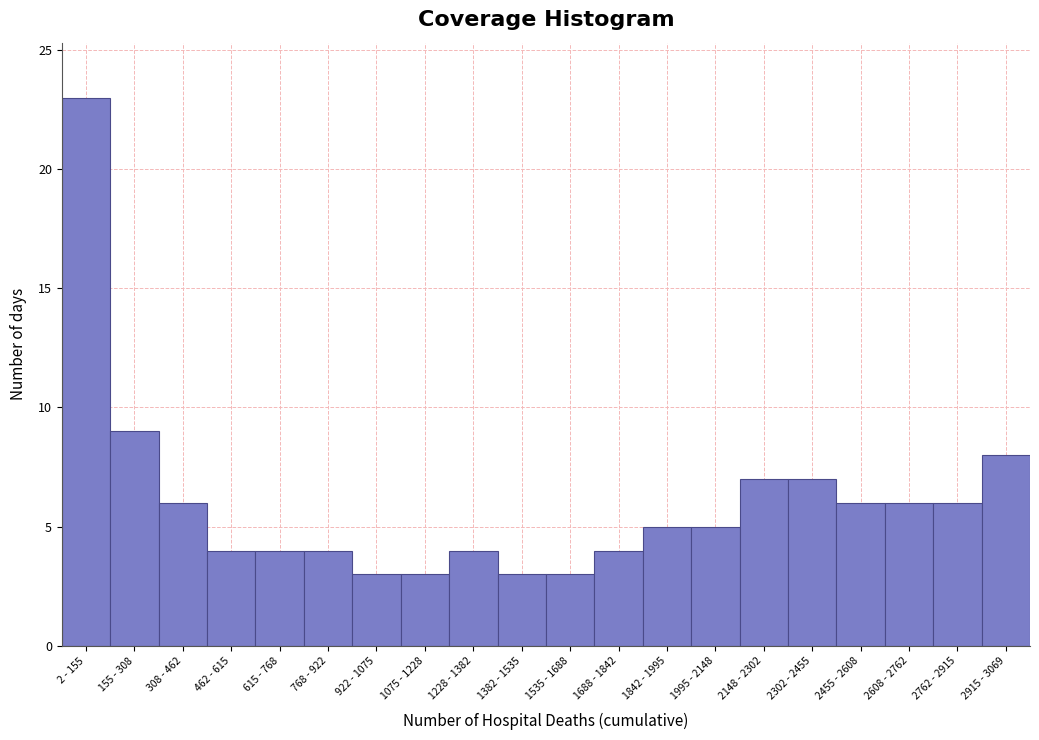

Reading left to right, extract all data points from this chart.

23	9	6	4	4	4	3	3	4	3	3	4	5	5	7	7	6	6	6	8